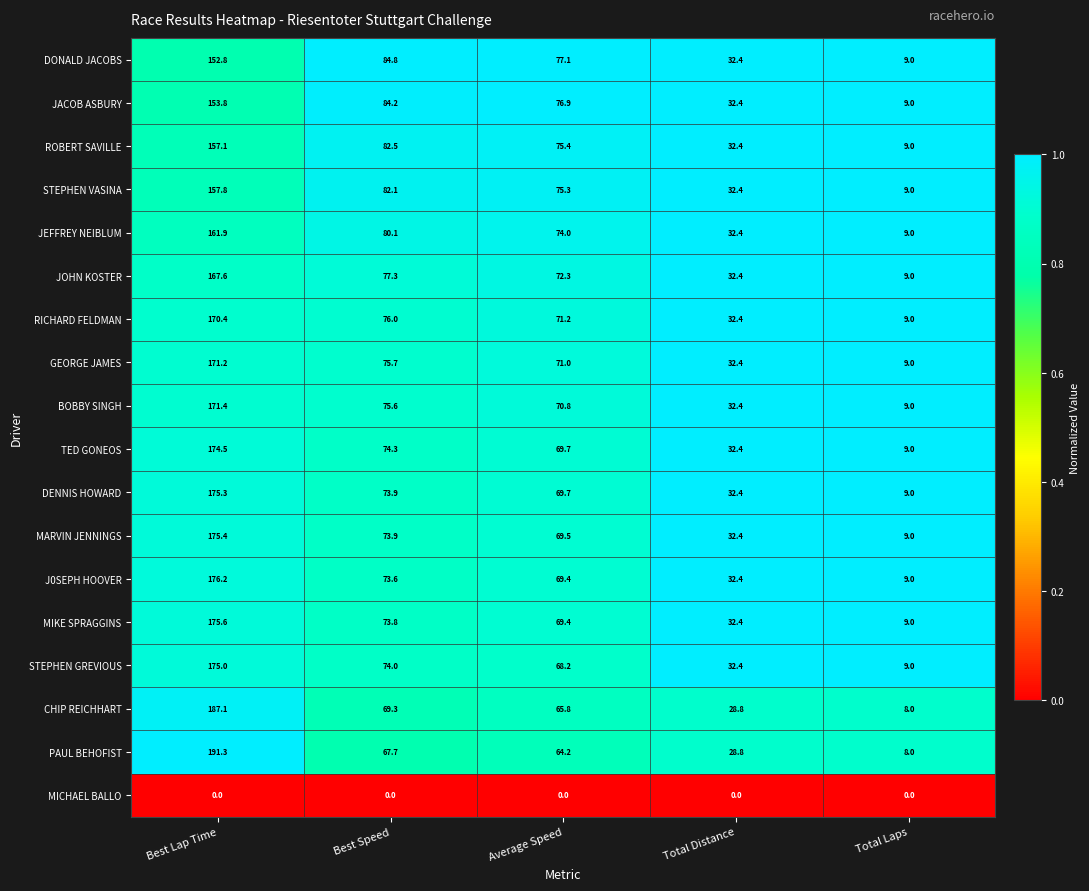

Is it true that J0SEPH HOOVER equals 32.4 at Total Distance?

True